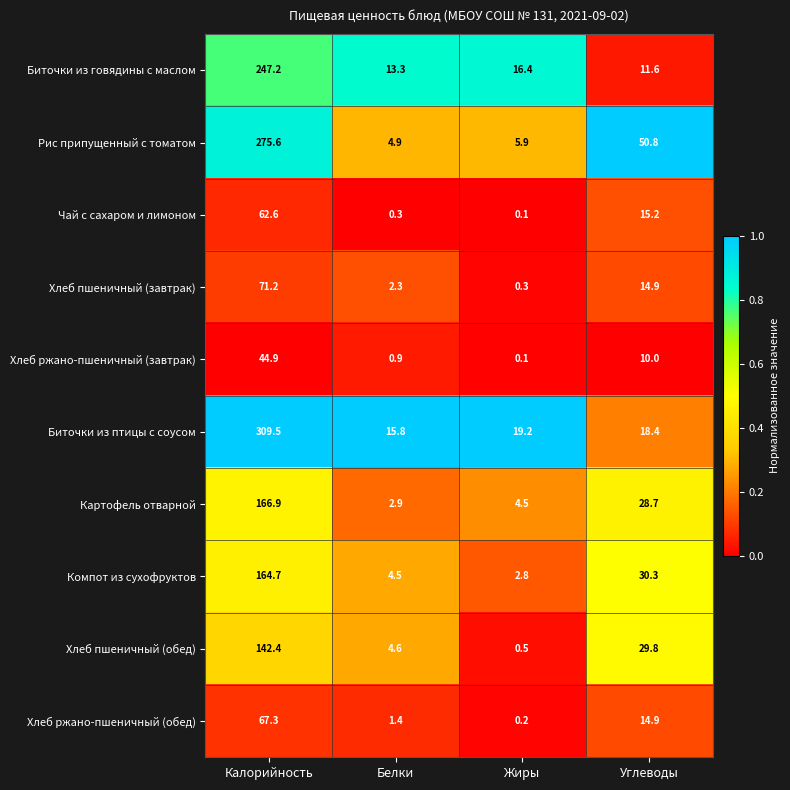

What is the spread (max minus min) of values at Калорийность?

264.6